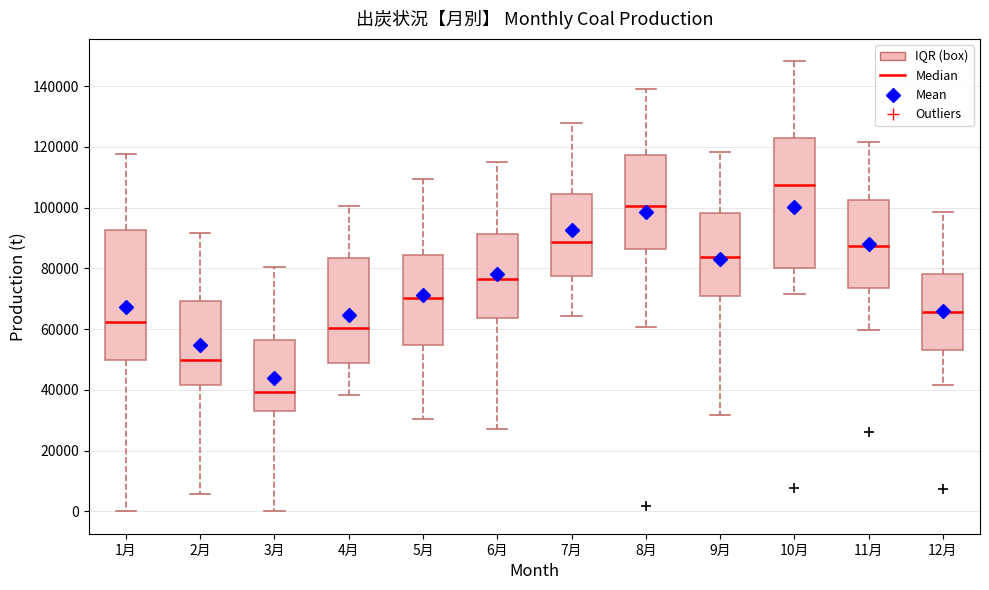

Reading left to right, read every box against the y-axis: the position of its median line, the range the box covers, and the ends of its whiskers. The values are not printed on the chart, so give them approximately, as read against the axis.

1月: median 62000, box 50000 to 92000, whiskers 0 to 118000
2月: median 50000, box 42000 to 70000, whiskers 6000 to 92000
3月: median 40000, box 34000 to 56000, whiskers 0 to 80000
4月: median 60000, box 48000 to 84000, whiskers 38000 to 100000
5月: median 70000, box 54000 to 84000, whiskers 30000 to 110000
6月: median 76000, box 64000 to 92000, whiskers 28000 to 114000
7月: median 88000, box 78000 to 104000, whiskers 64000 to 128000
8月: median 100000, box 86000 to 118000, whiskers 60000 to 138000
9月: median 84000, box 70000 to 98000, whiskers 32000 to 118000
10月: median 108000, box 80000 to 122000, whiskers 72000 to 148000
11月: median 88000, box 74000 to 102000, whiskers 60000 to 122000
12月: median 66000, box 54000 to 78000, whiskers 42000 to 98000